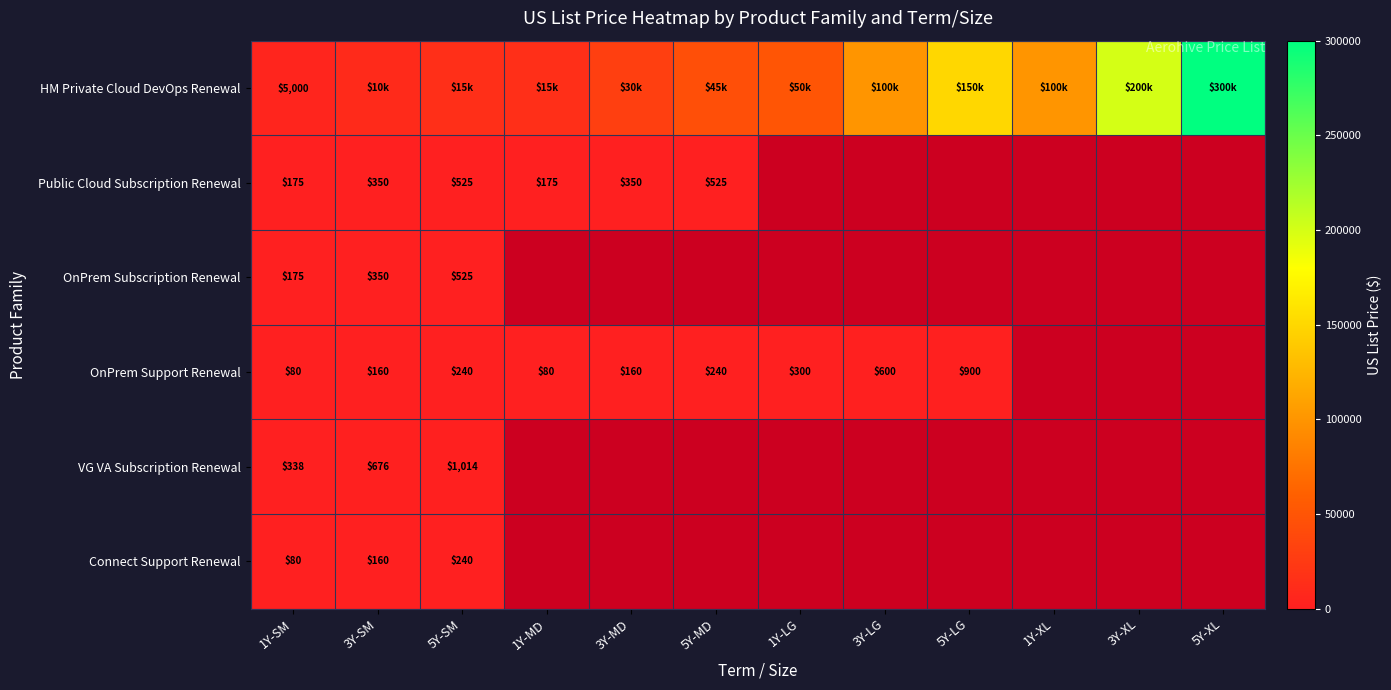

The VG VA Subscription Renewal series shows 1045 at 3Y-SM. True or false?

False